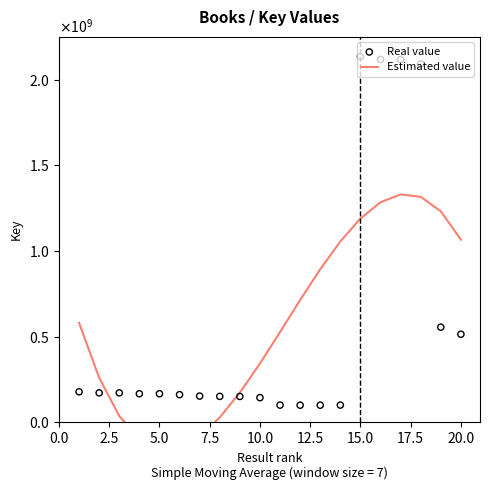

At how many categories does at least one series exceed 1522721916?

4